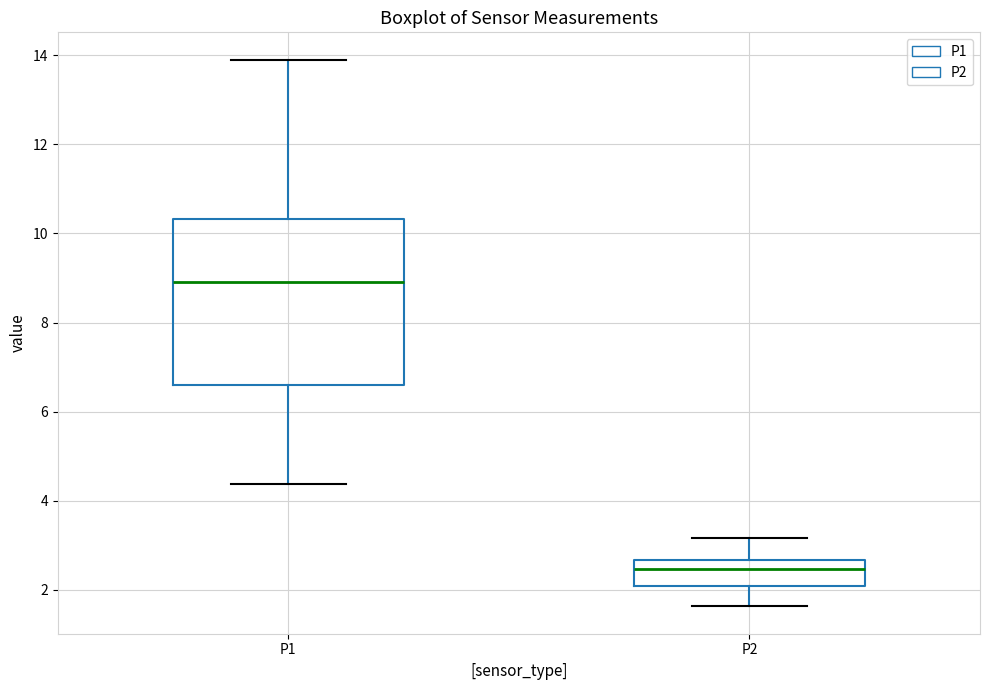

Reading left to right, transcribe this box plot: for each box, give where its median line is, the range the box spans, and where its two whiskers end, as read against the y-axis. The values are not printed on the chart, so give them approximately, as read against the axis.

P1: median 9.0, box 6.6 to 10.4, whiskers 4.4 to 14.0
P2: median 2.4, box 2.0 to 2.6, whiskers 1.6 to 3.2